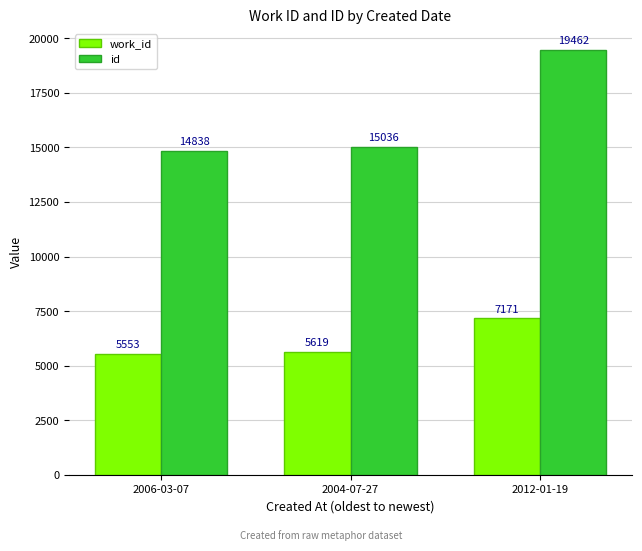

What is the label of the 1st bar from the right?

2012-01-19